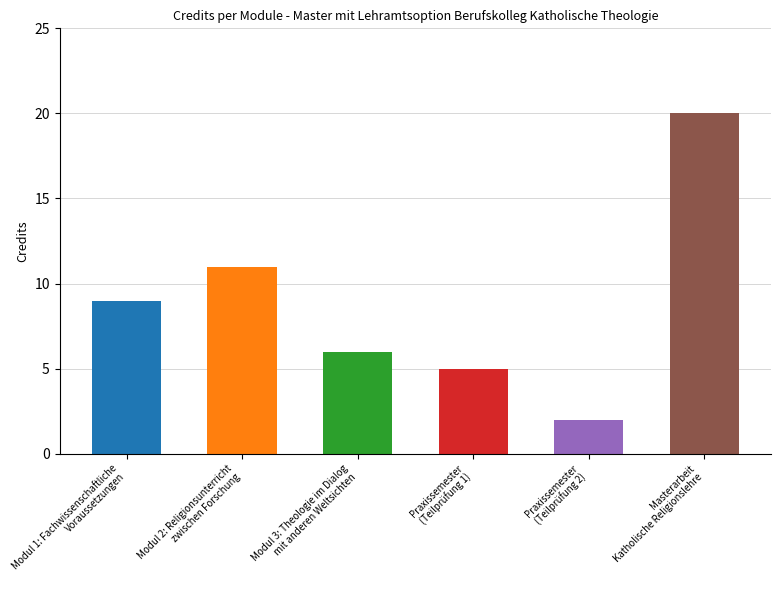

Which category has the highest value across all series?

Masterarbeit
Katholische Religionslehre